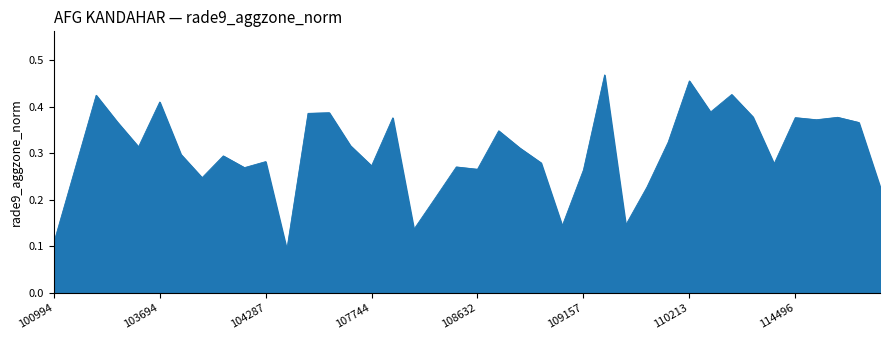

Reading left to right, extract all data points from this chart.

0.1	0.3	0.4	0.4	0.3	0.4	0.3	0.2	0.3	0.3	0.3	0.1	0.4	0.4	0.3	0.3	0.4	0.1	0.2	0.3	0.3	0.3	0.3	0.3	0.1	0.3	0.5	0.1	0.2	0.3	0.5	0.4	0.4	0.4	0.3	0.4	0.4	0.4	0.4	0.2